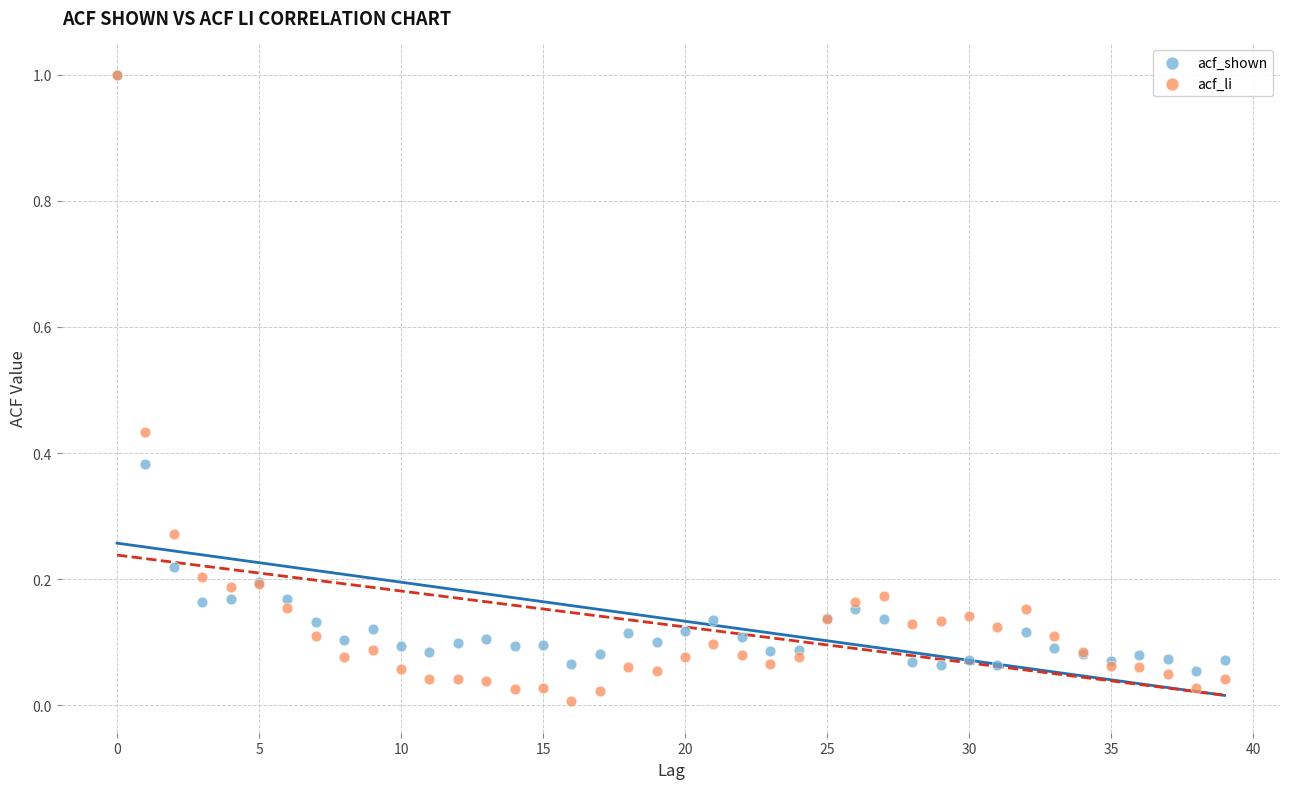

Which series contains the lowest Y value?

acf_li